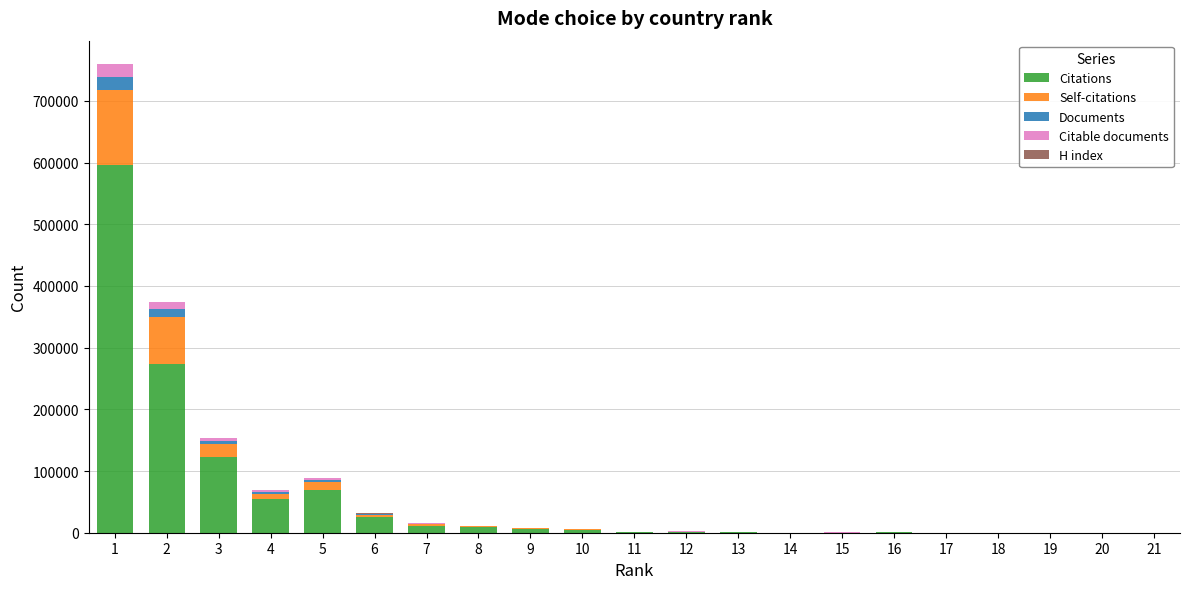

What is the difference between the second highest and second lowest values in the Citations series?

273899